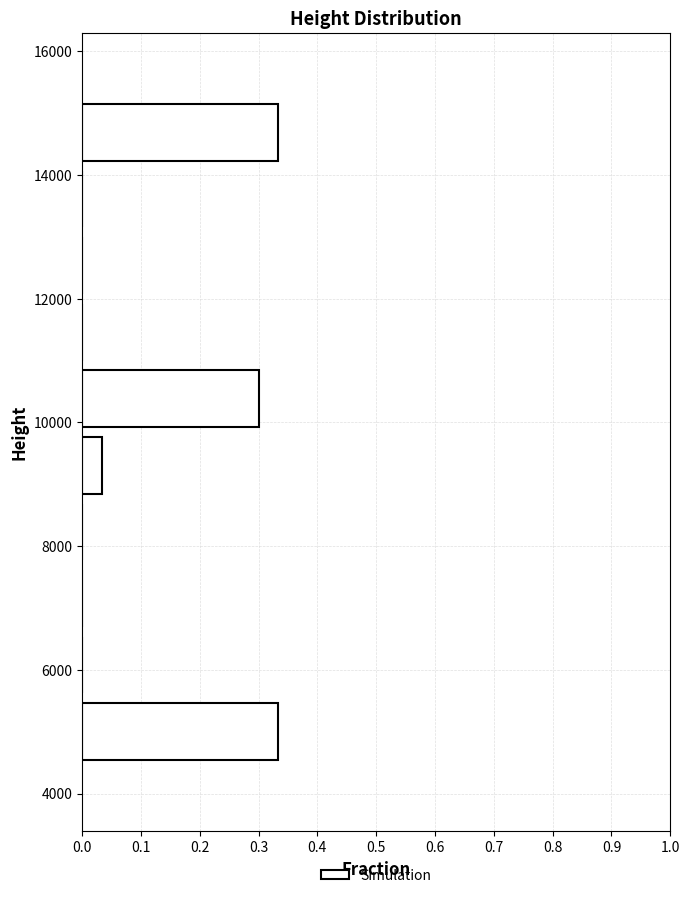

What is the length of the bar covering 8800 to 9800 on the y-axis? Neither the bar edges nor the lengths are printed on the chart, so give them approximately, as read against the axes.

0.03